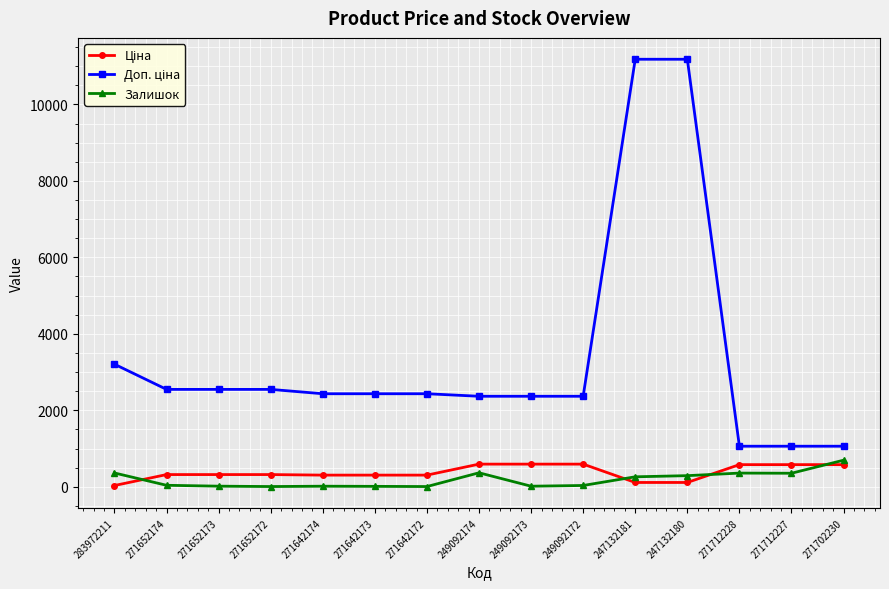

What is the maximum value for Залишок?

694.0